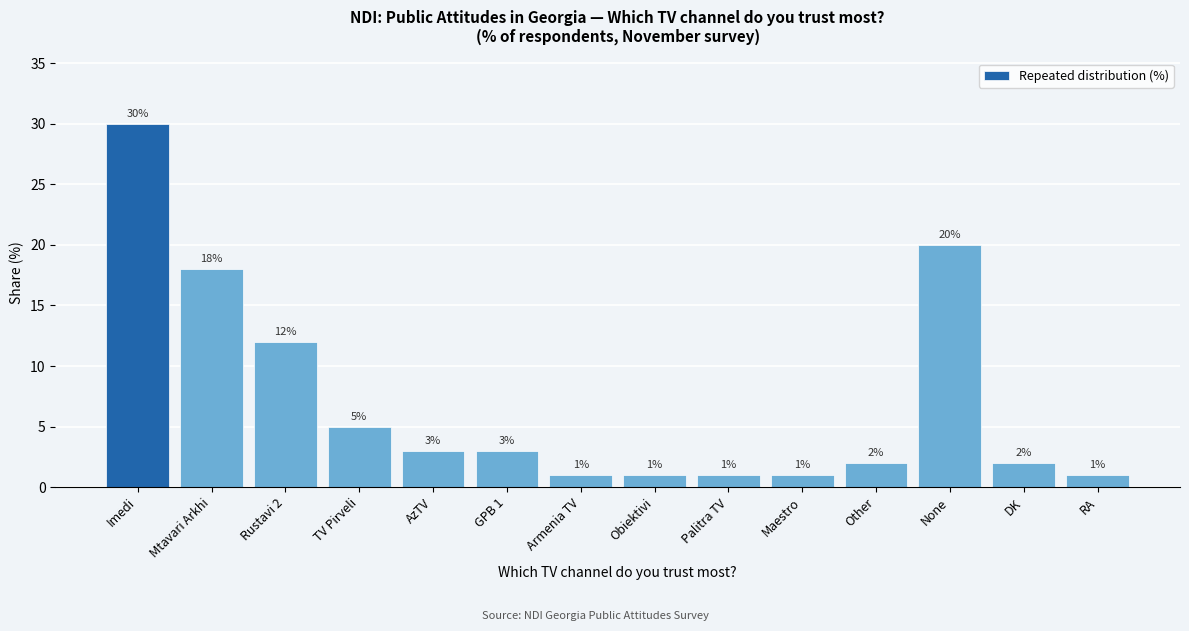

Reading right to left, transcribe all the data shown in this chart.

RA=1	DK=2	None=20	Other=2	Maestro=1	Palitra TV=1	Obiektivi=1	Armenia TV=1	GPB 1=3	AzTV=3	TV Pirveli=5	Rustavi 2=12	Mtavari Arkhi=18	Imedi=30